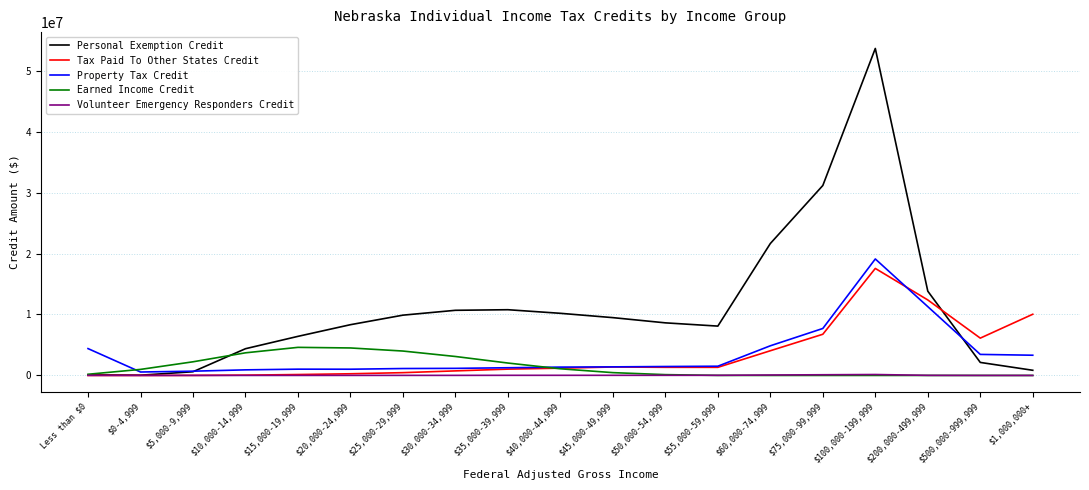

Which series has the largest total across all categories?

Personal Exemption Credit